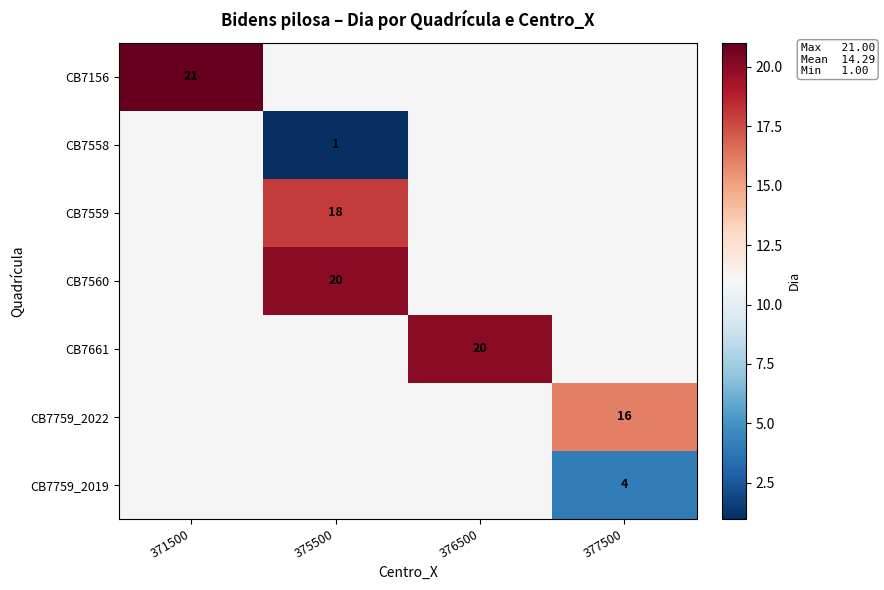

True or false: CB7661 has a value of 20 at 376500.

True